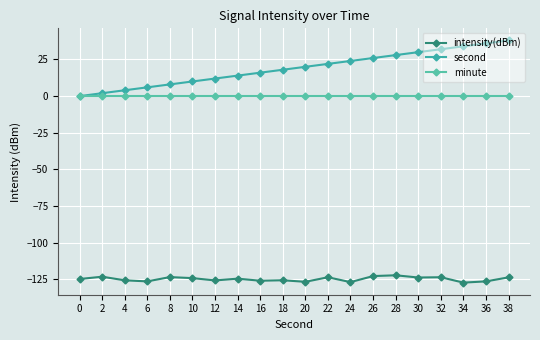

True or false: second has more than 1 interior local peaks.

False